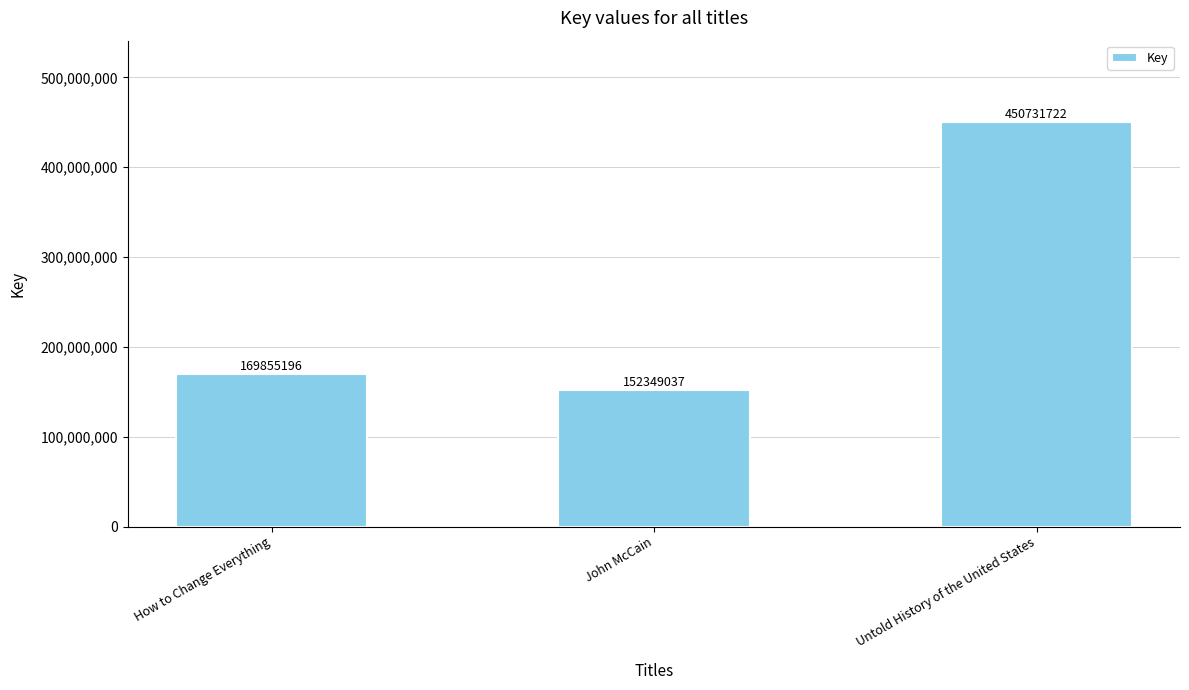

At which label is the value closest to 301540379?

How to Change Everything